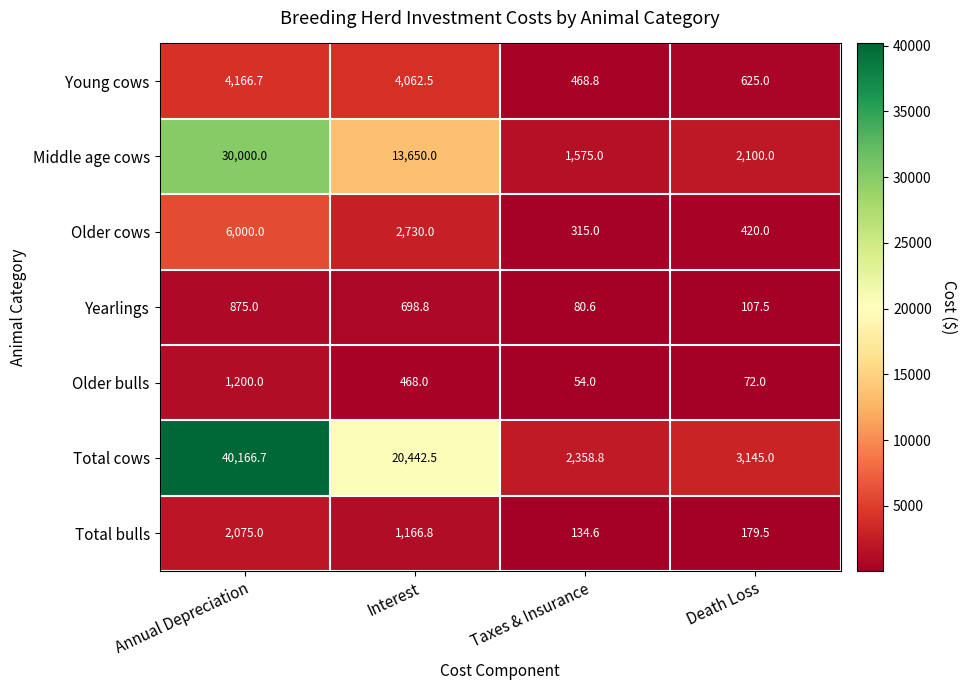

At which label does Older cows first exceed 2730?

Annual Depreciation